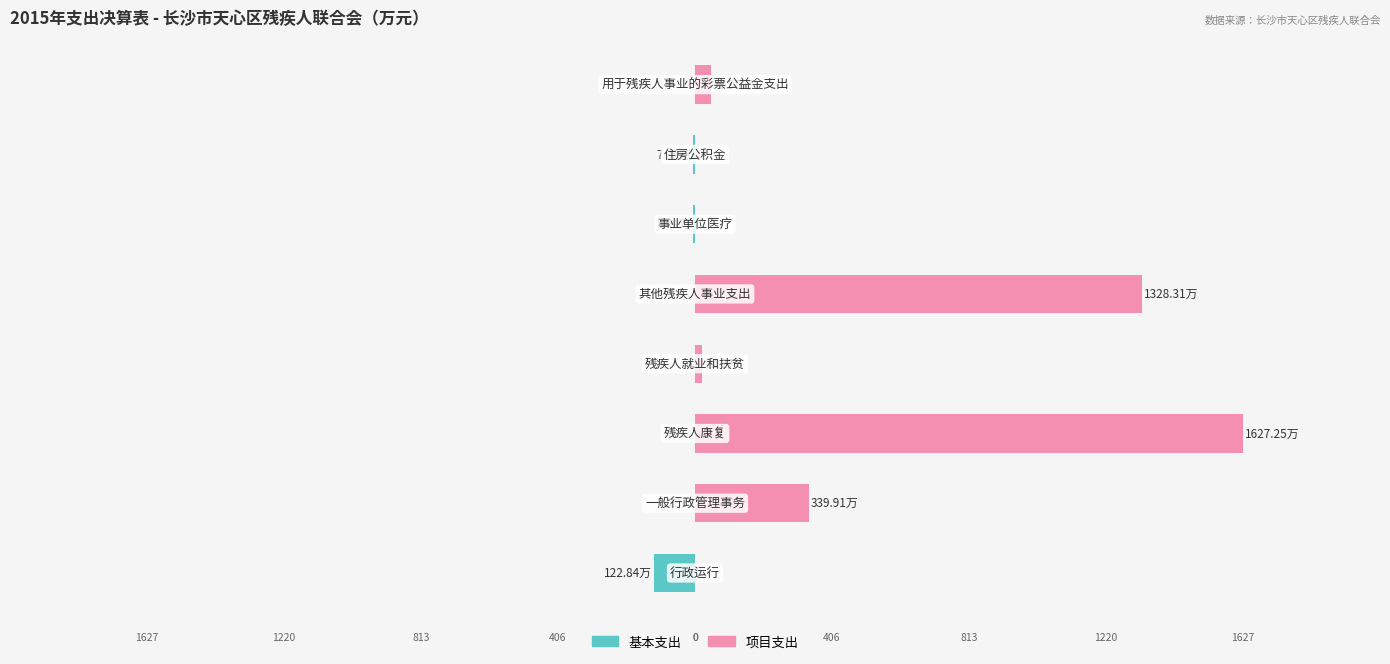

Rank the series by their maximum value, from lowest to highest.

基本支出, 项目支出